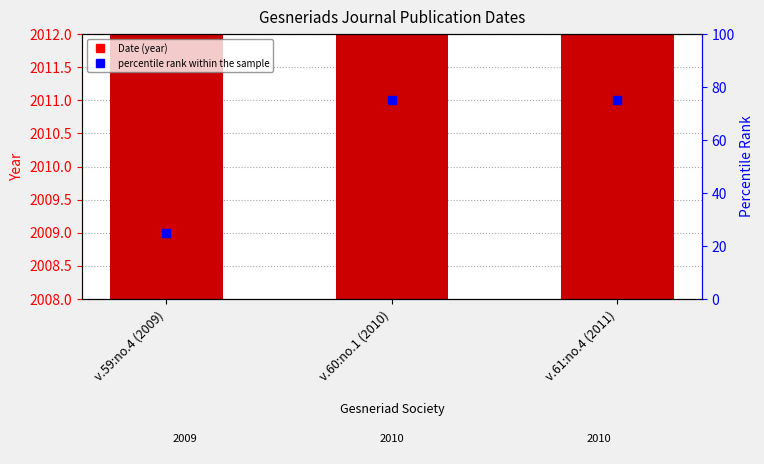

The chart shows a value of 828 at v.61:no.4 (2011). True or false?

False